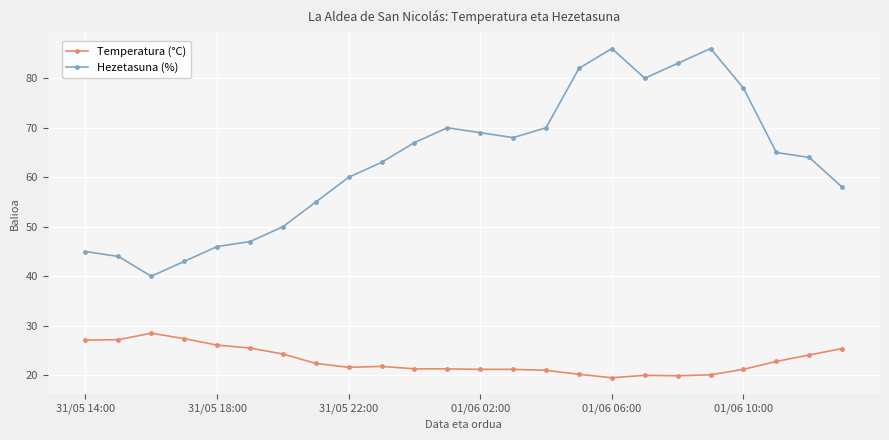

List the series in order of their peak value, highest first.

Hezetasuna (%), Temperatura (°C)